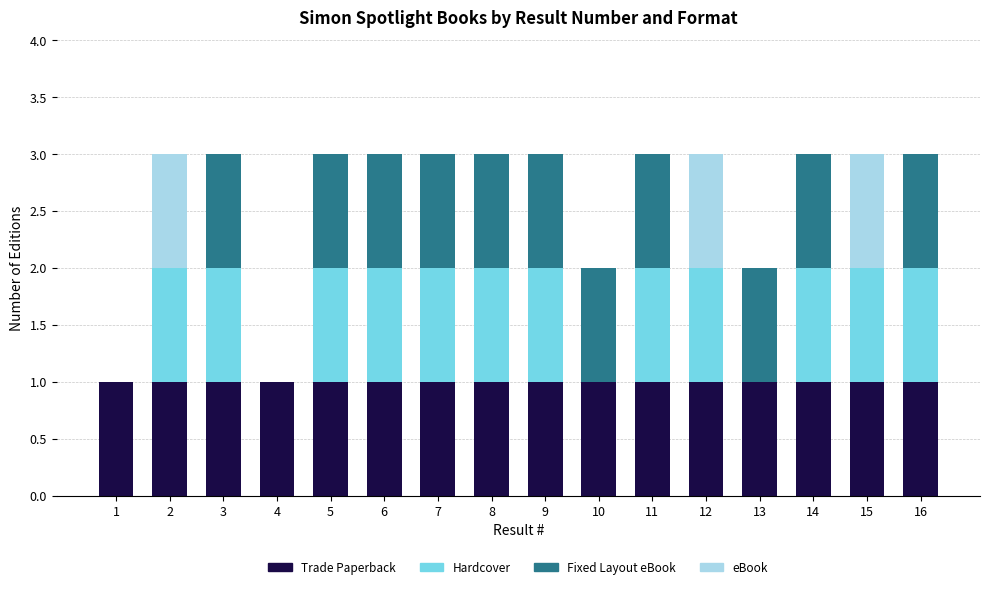

Is it true that Trade Paperback equals 1 at 14?

True